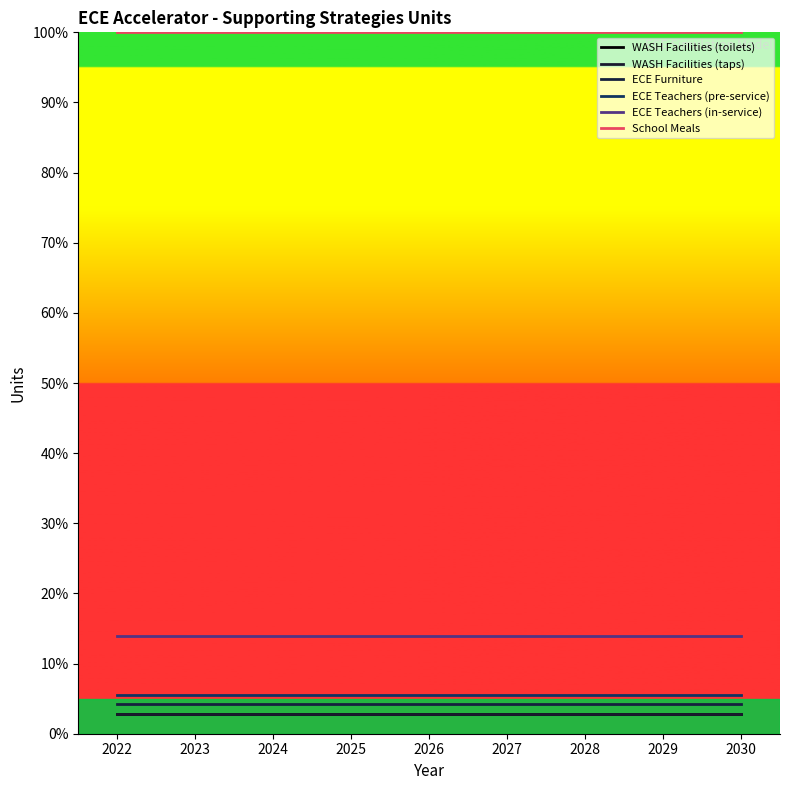

How many lines are shown in the chart?

6